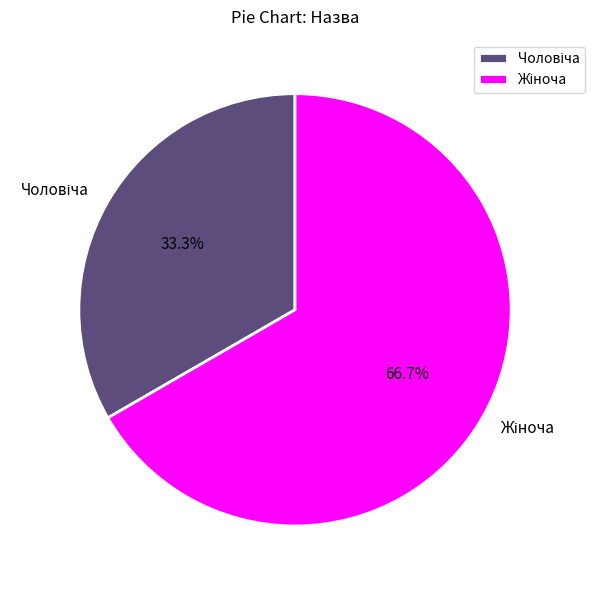

Is there any slice that represents more than half of the pie?

Yes